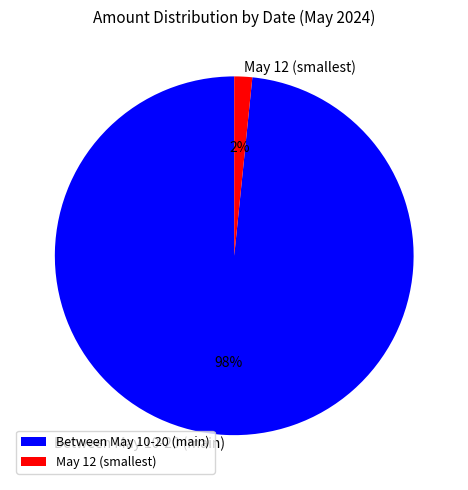

Is the sum of Between May 10-20 (main) and May 12 (smallest) greater than half?

Yes